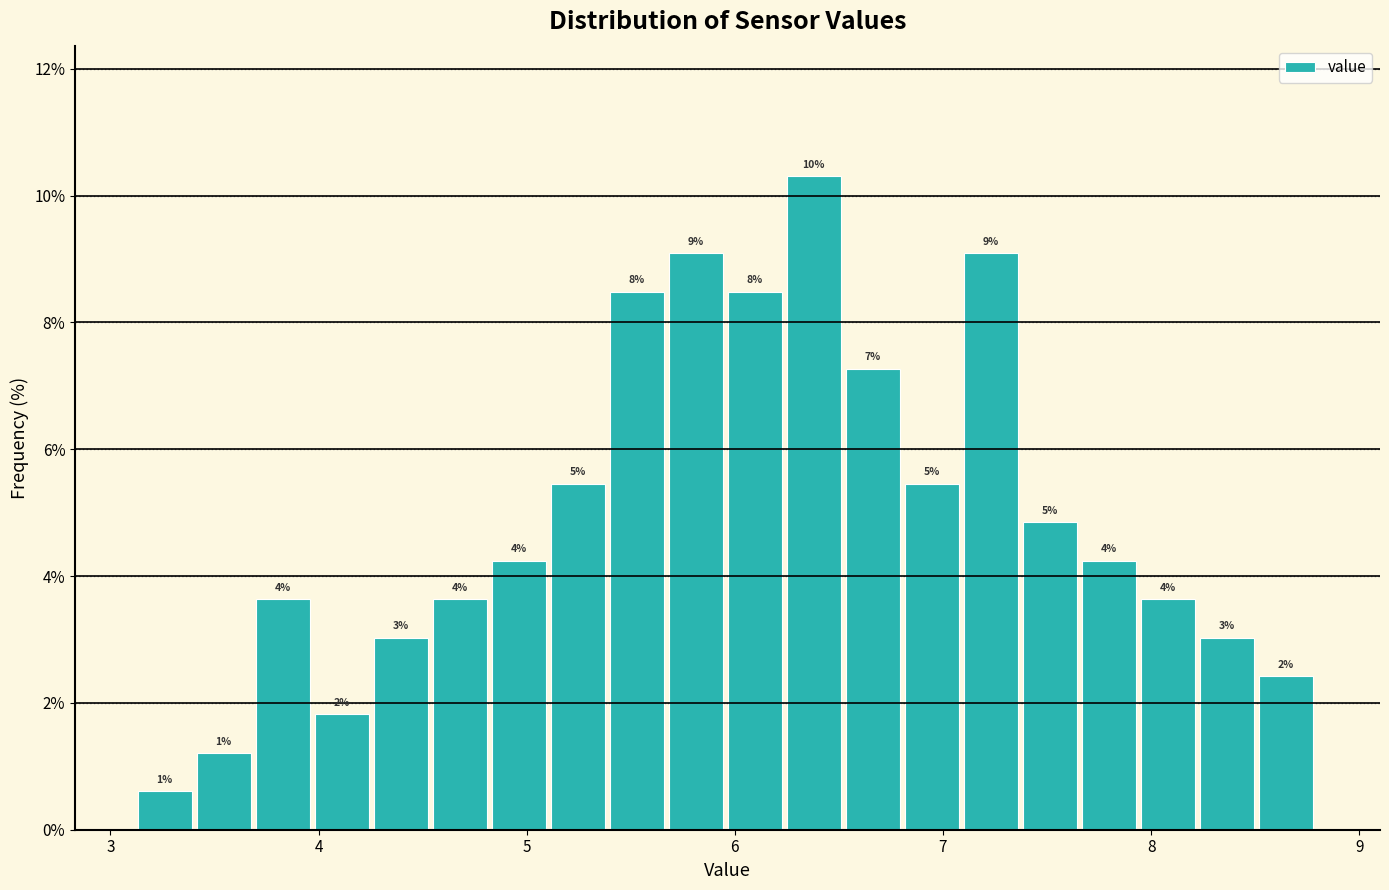

Read against the x-axis, roughly where is the centre of the tallest bar?

6.4